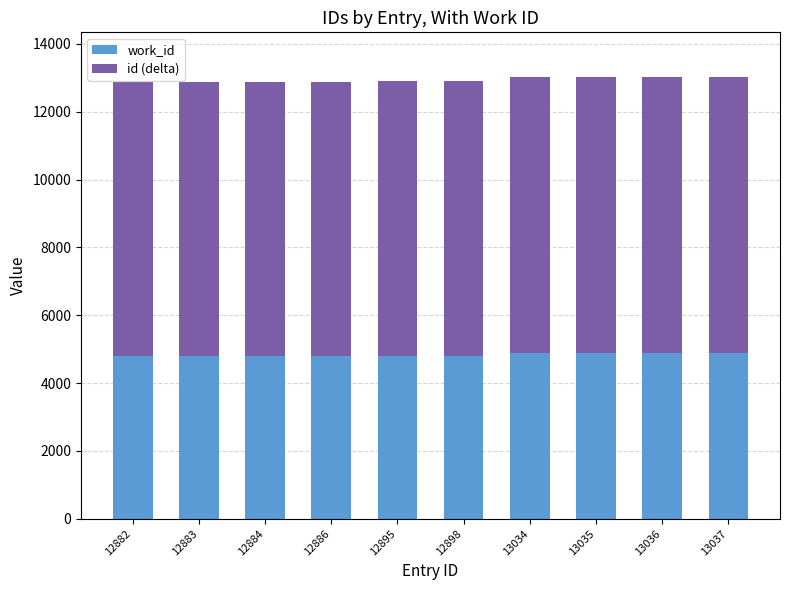

True or false: work_id has a value of 4812 at 12883.

True